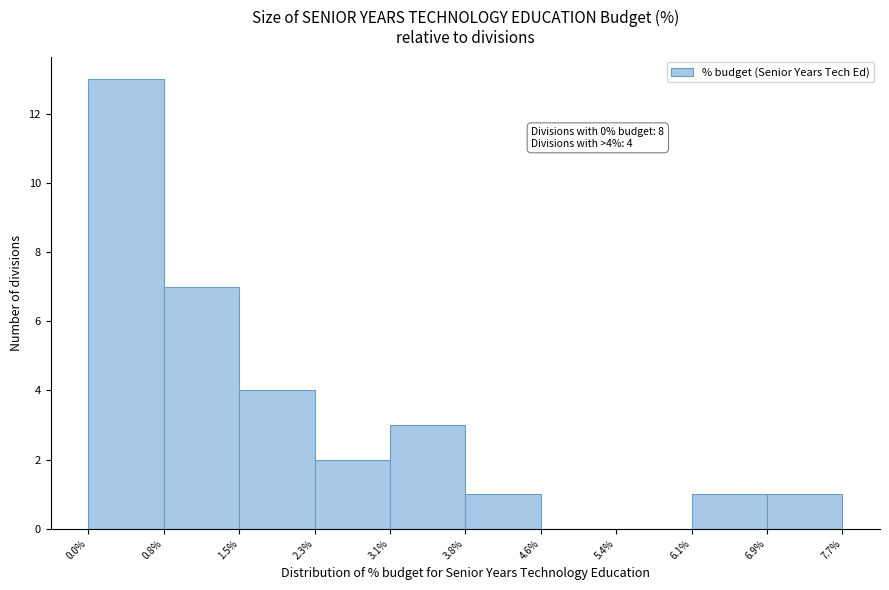

Which range on the x-axis has the tallest bar?

0.0% to 0.8%